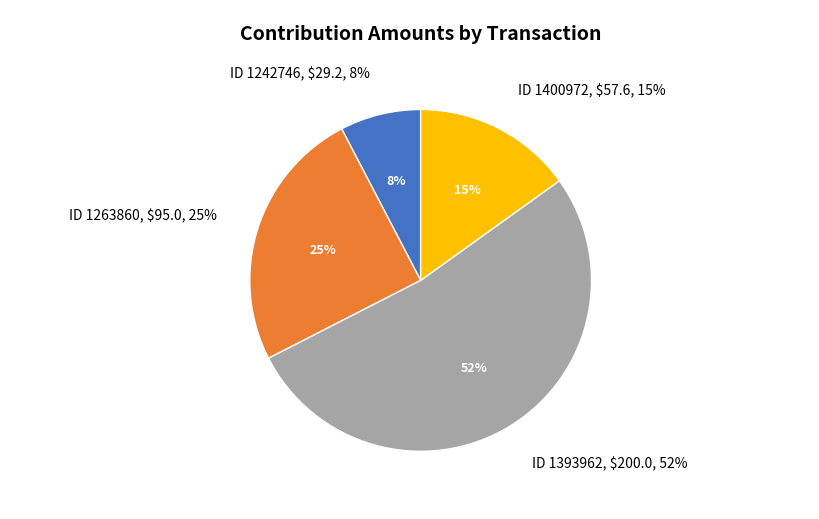

Combined, do ID 1400972
$57.6 and ID 1393962
$200.0 account for over 50%?

Yes